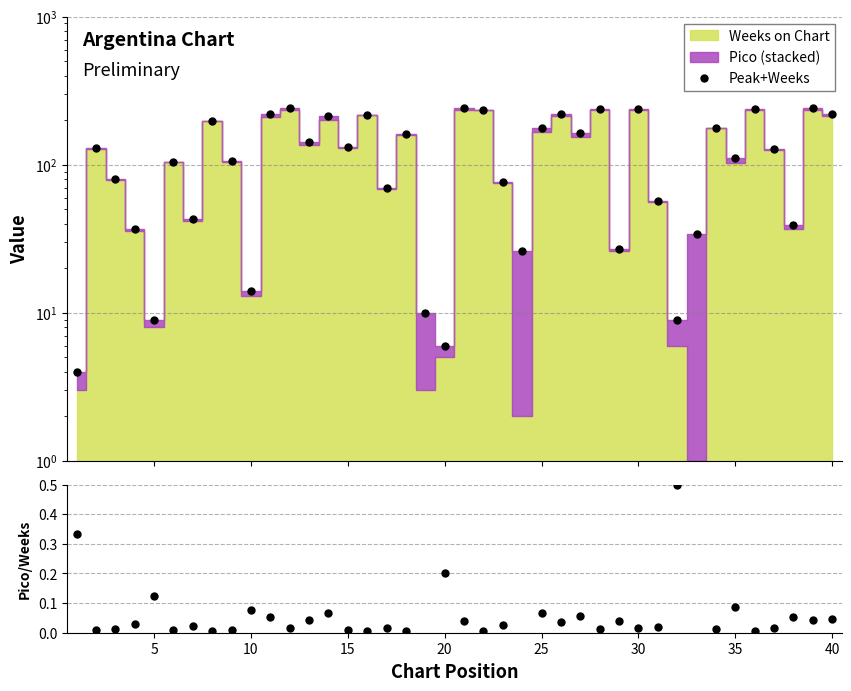

True or false: Peak+Weeks and Pico/Weeks intersect in this chart.

False